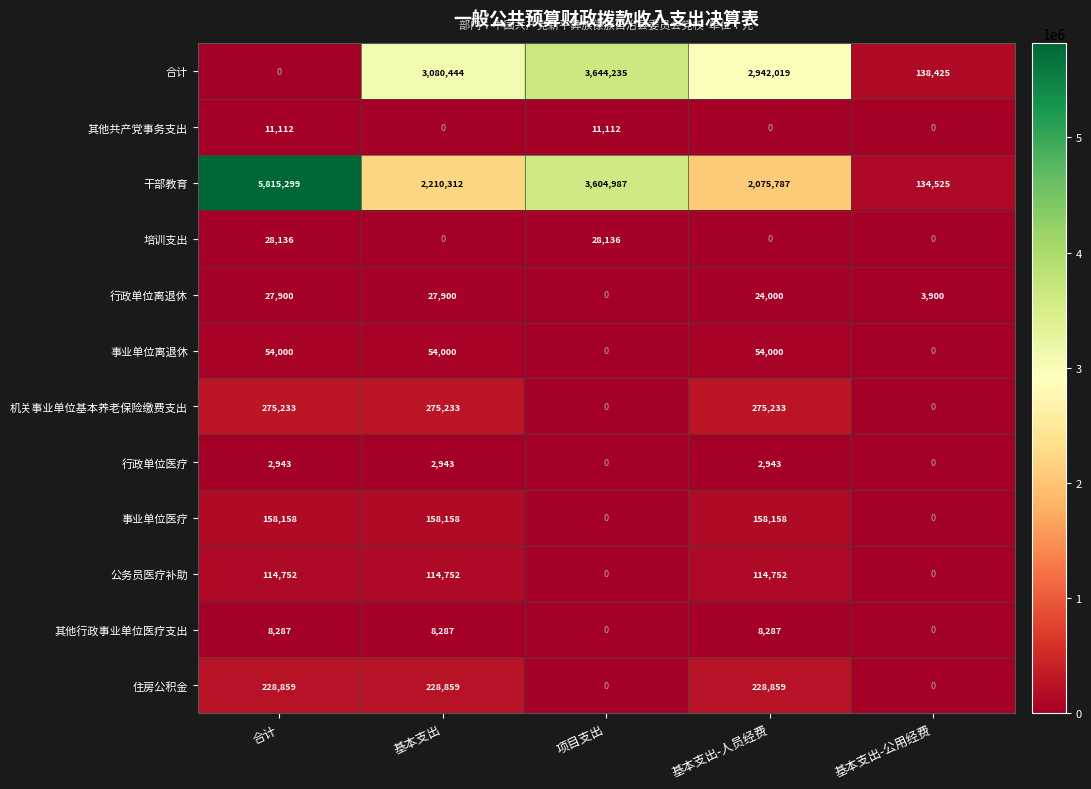

At which label is 干部教育 closest to 2974912?

项目支出